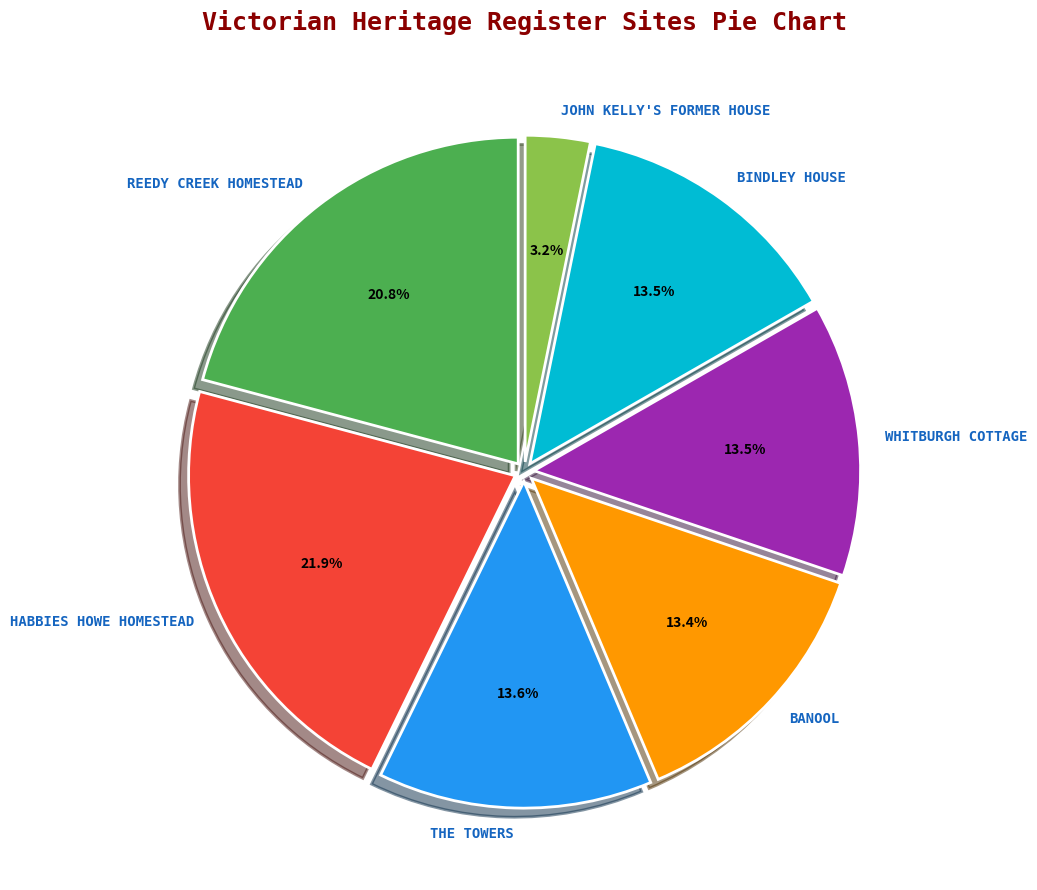

Which category has the biggest portion of the pie?

HABBIES HOWE HOMESTEAD